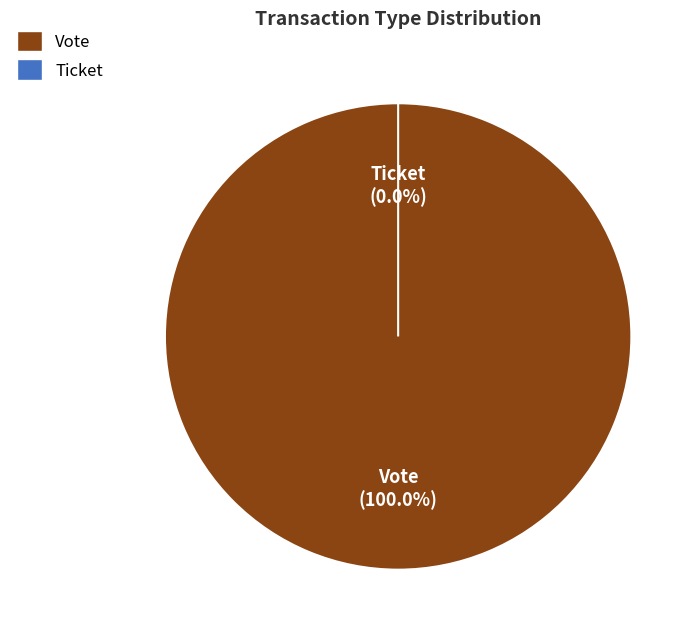

To the nearest percent, what is the difference between the largest and smallest slice percentages?

100%